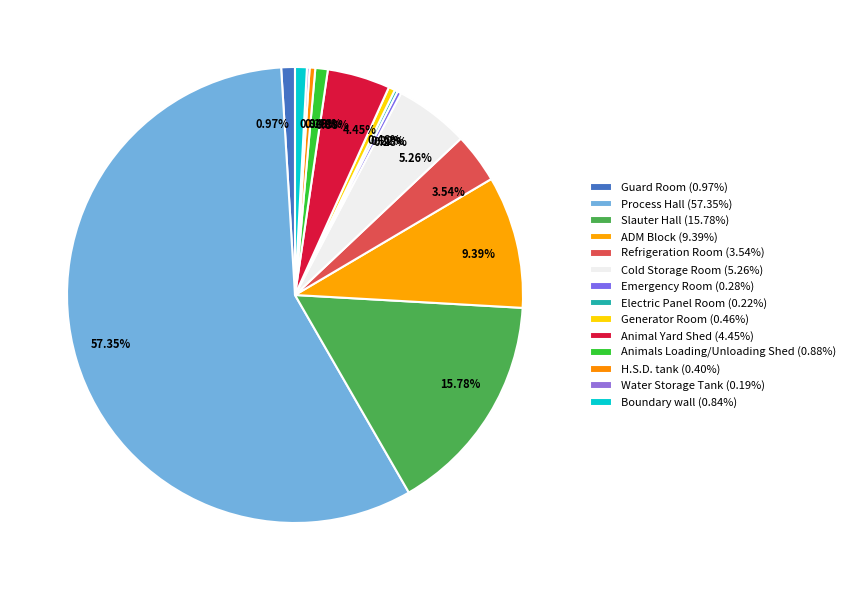

How much of the chart is everything except Boundary wall?

99.2%